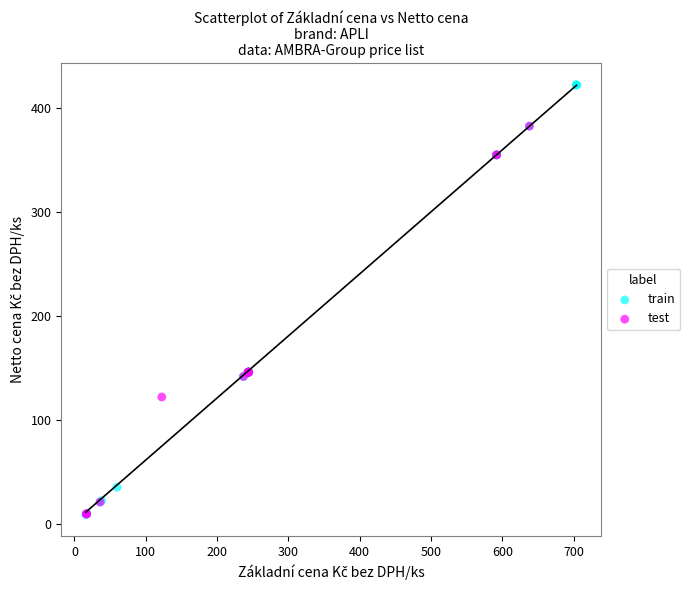

Which series reaches the maximum Y coordinate?

train